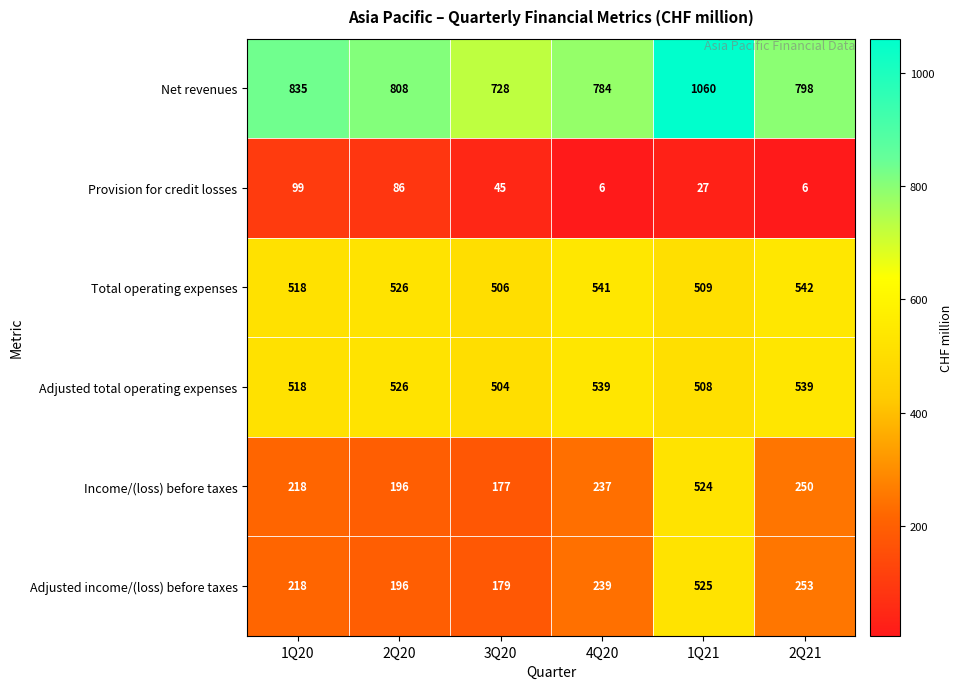

What is the highest value of the Adjusted total operating expenses series?

539